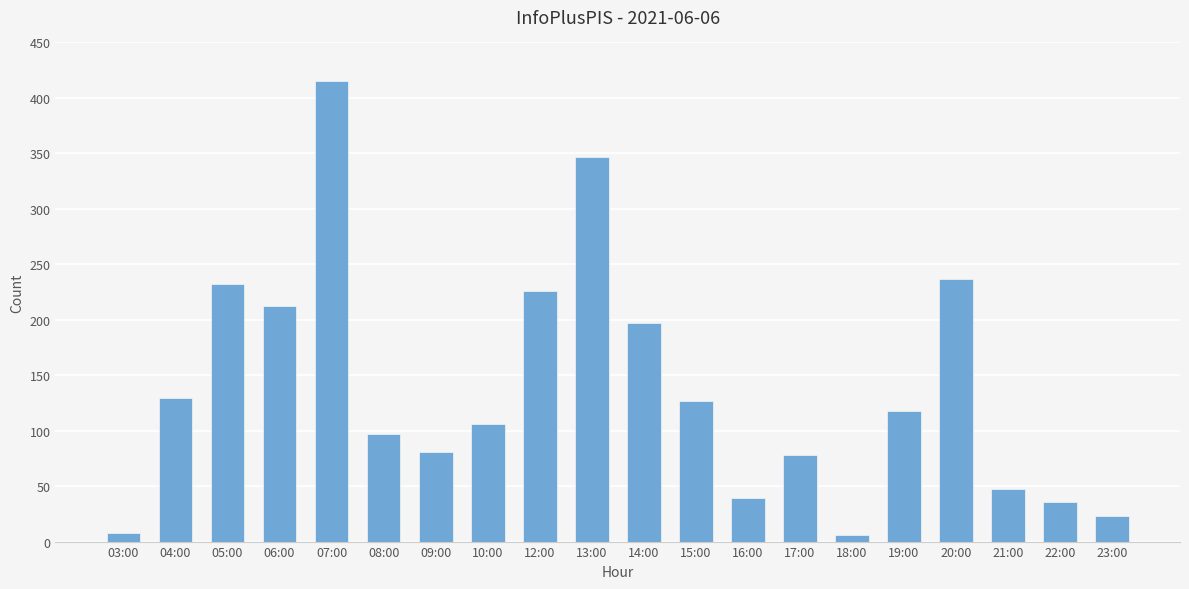

Which has a higher value, 14:00 or 23:00?

14:00